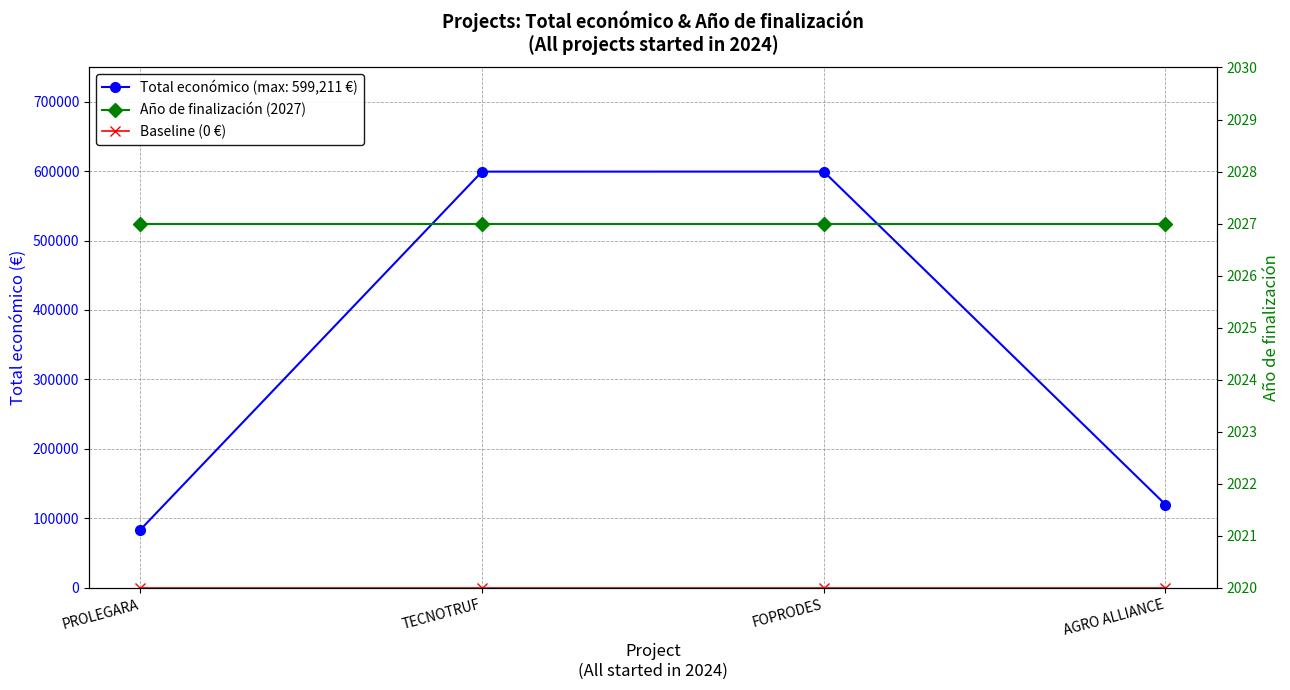

What is the difference between the highest and lowest values at FOPRODES?

2027